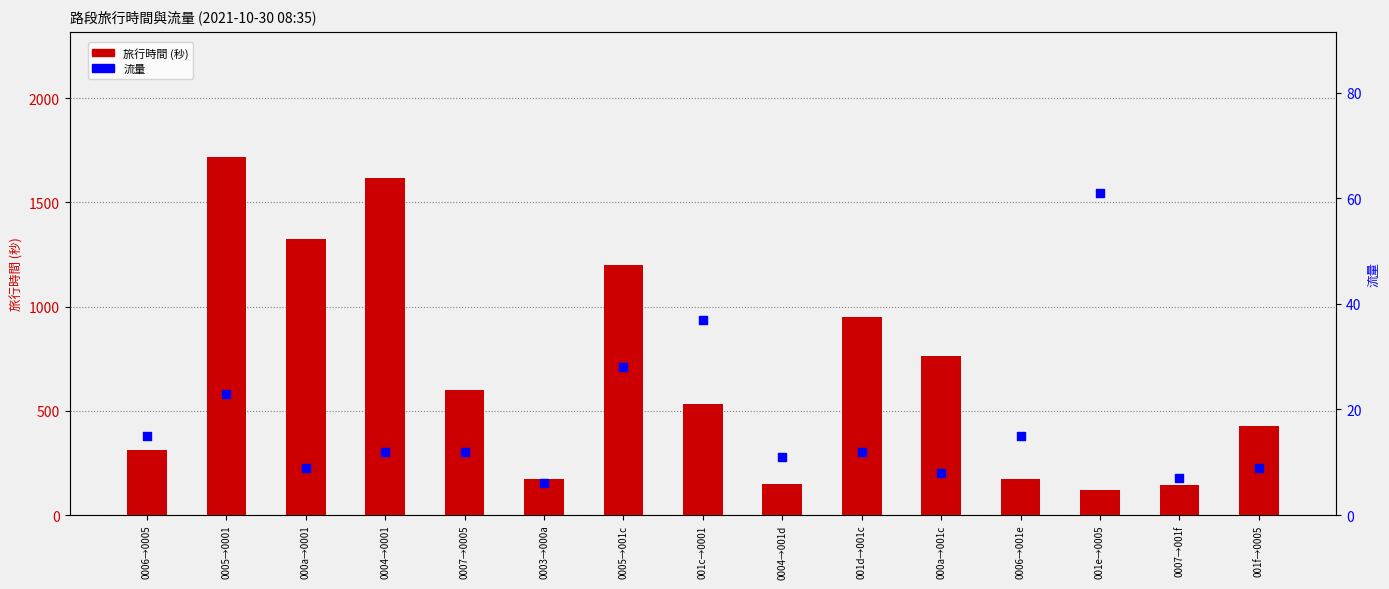

Which series reaches the maximum Y coordinate?

旅行時間